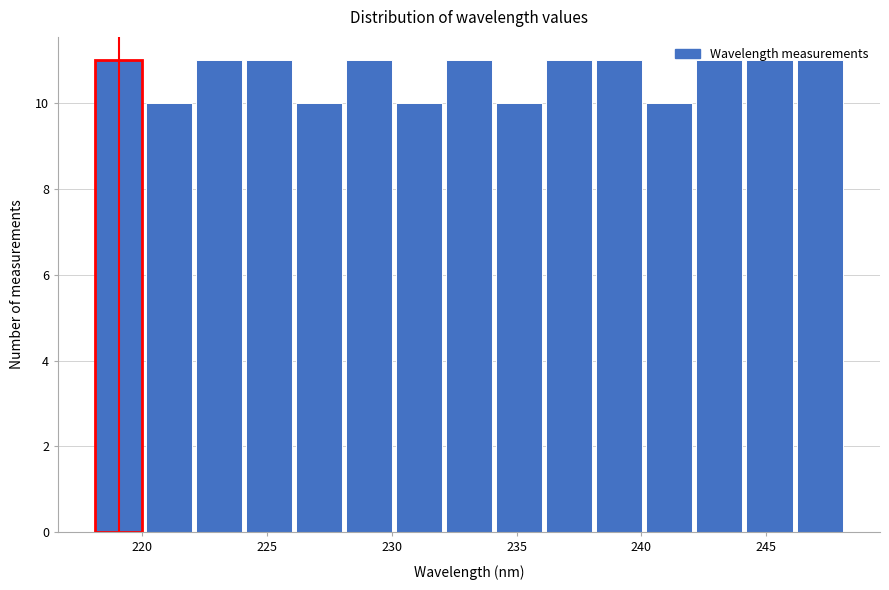

Reading left to right, transcribe this chart: for each bar, give the range it covers on the x-axis and its height. Neither the bar edges nor the heights are printed on the chart, so give them approximately, as read against the axes.

218 to 220: 11
220 to 222: 10
222 to 224: 11
224 to 226: 11
226 to 228: 10
228 to 230: 11
230 to 232: 10
232 to 234: 11
234 to 236: 10
236 to 238: 11
238 to 240: 11
240 to 242: 10
242 to 244: 11
244 to 246: 11
246 to 248: 11